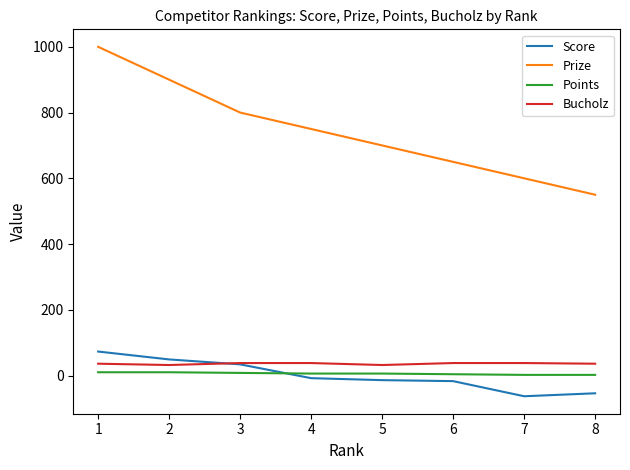

At which category is the sum across all series the highest?

1